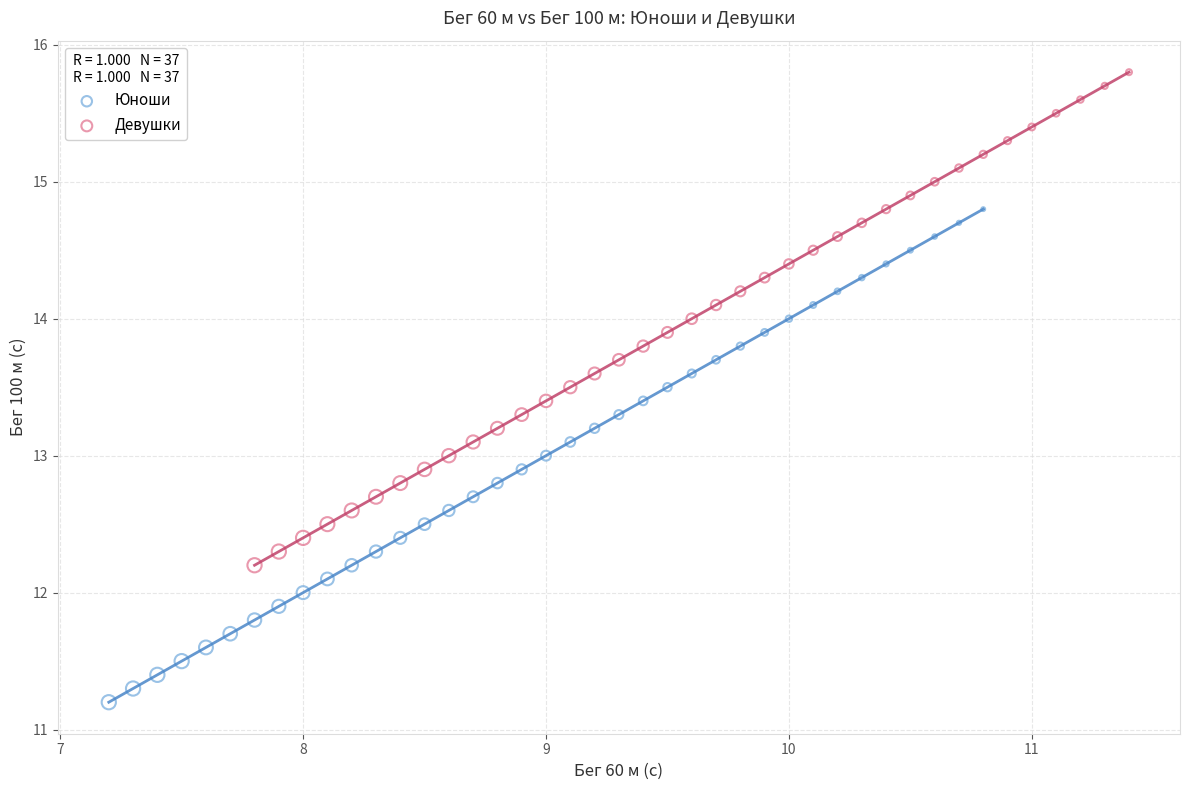

Which series contains the highest Y value?

Девушки